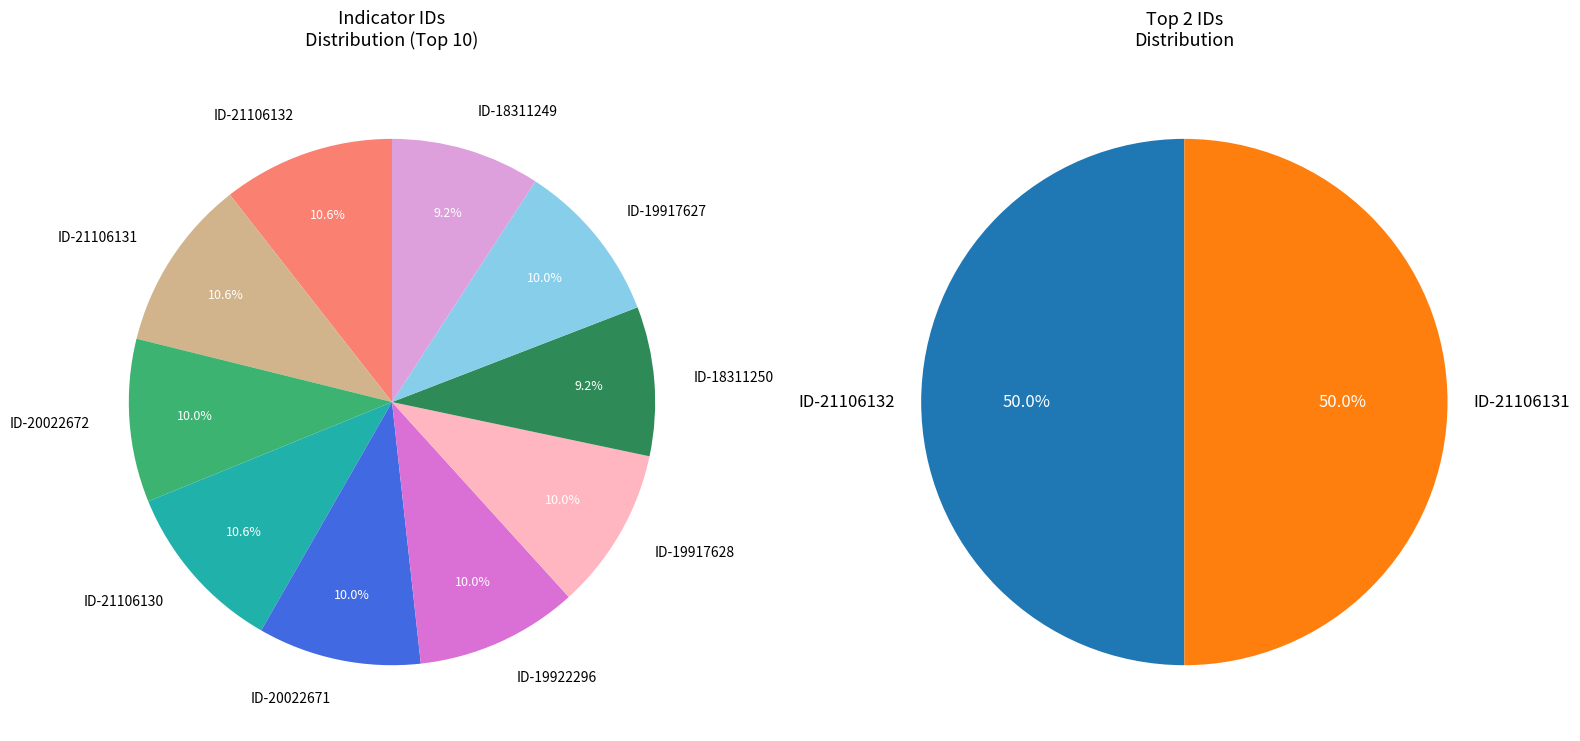

To the nearest percent, what portion does ID-21106132 represent?

11%